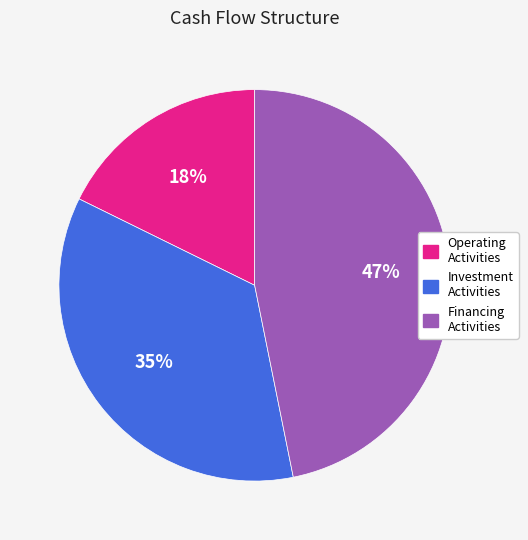

To the nearest percent, what is the difference between the largest and smallest slice percentages?

29%